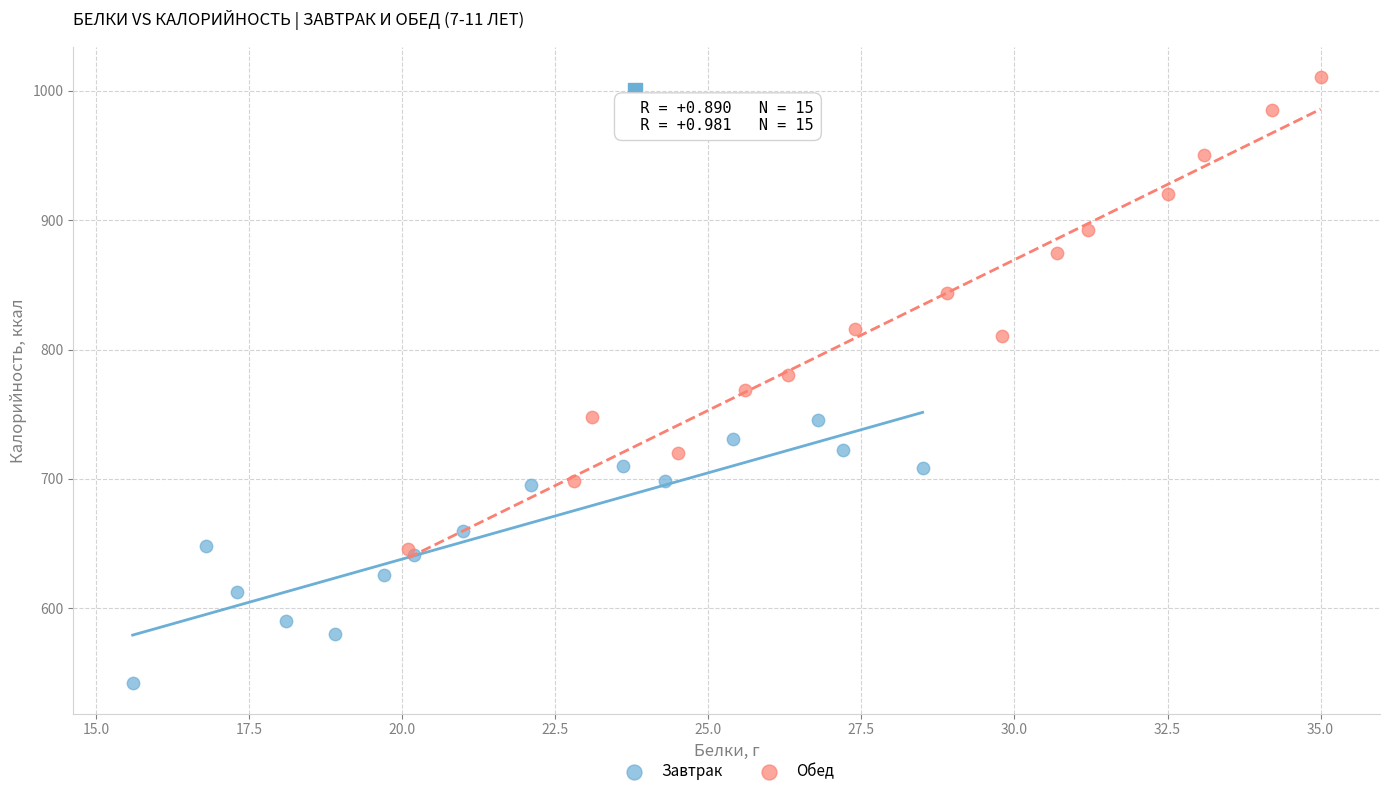

Which series reaches the maximum Y coordinate?

Обед